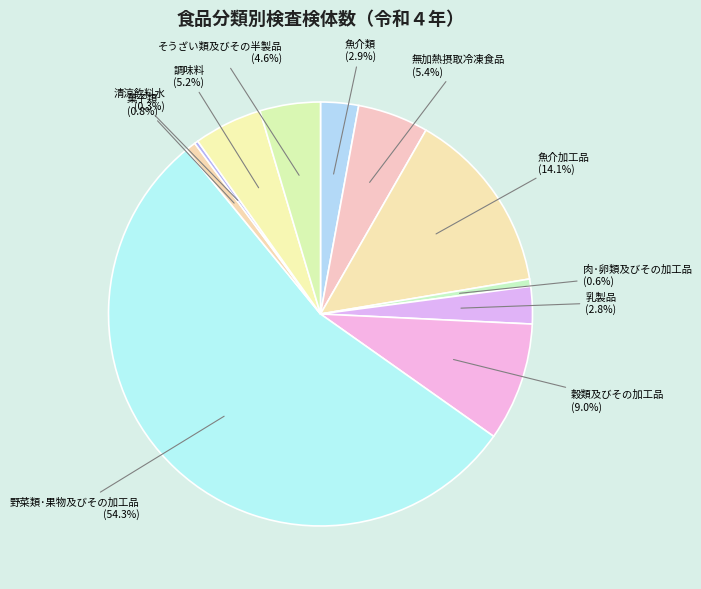

What is the largest slice in the pie chart?

野菜類･果物及びその加工品